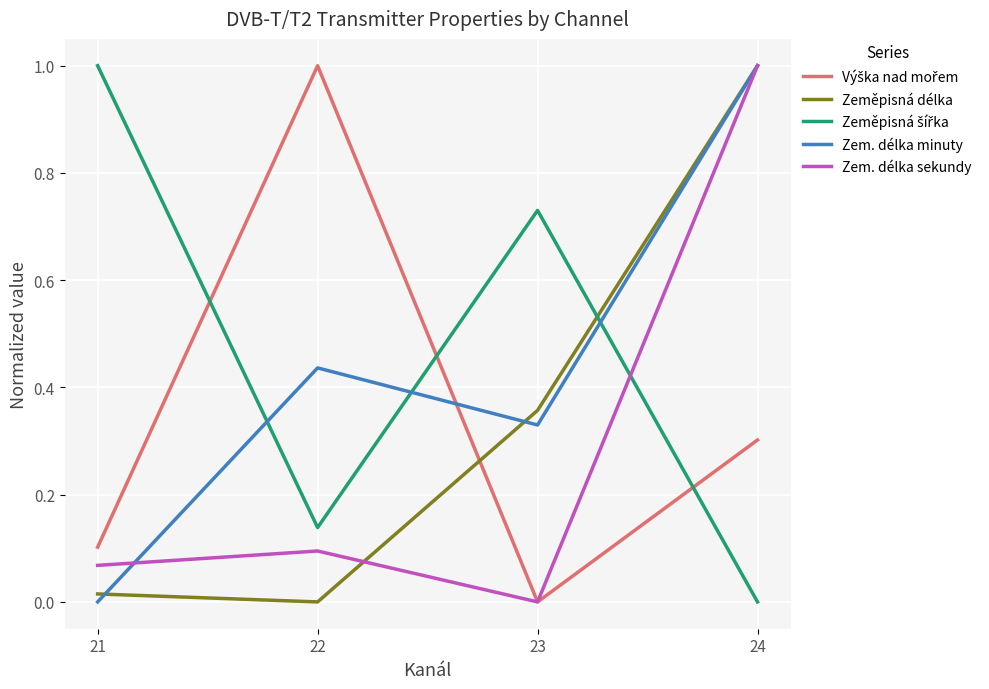

At which category does Zem. délka sekundy reach its first local peak?

22